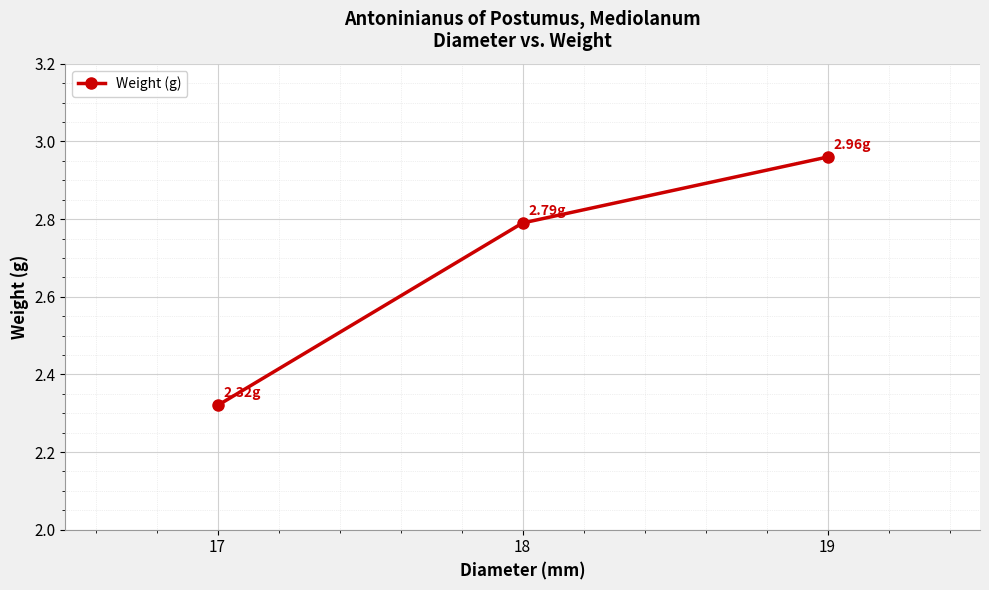

What is the change in value from 17 to 18?

+0.5